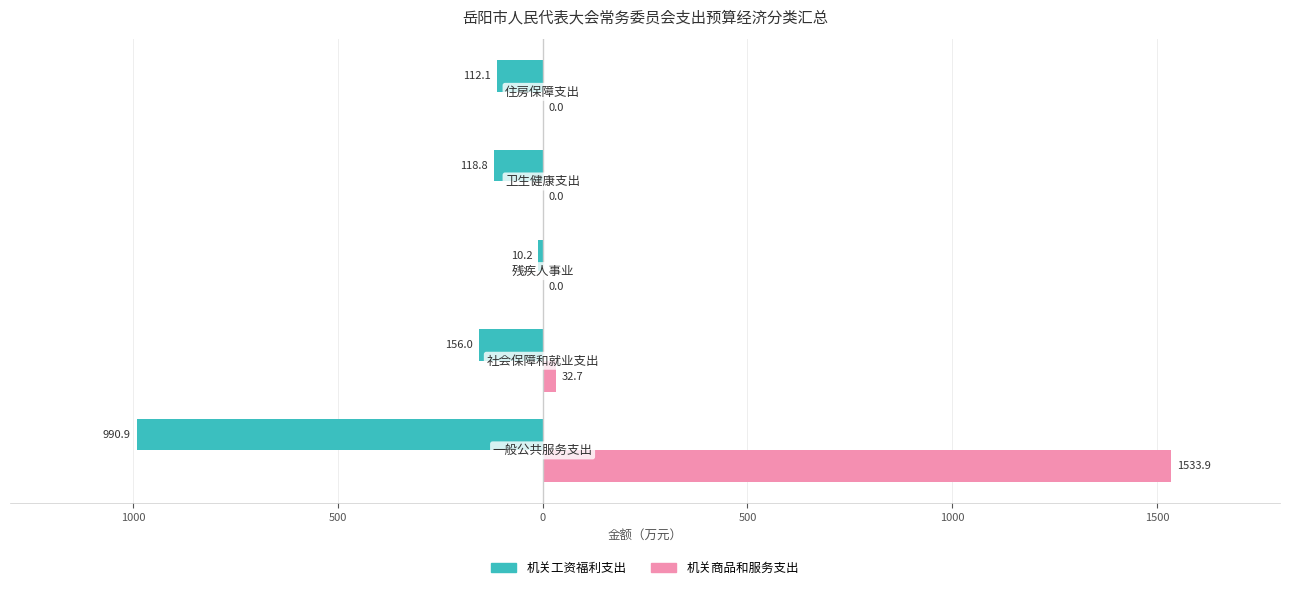

What are all the series names shown in the legend?

机关工资福利支出, 机关商品和服务支出